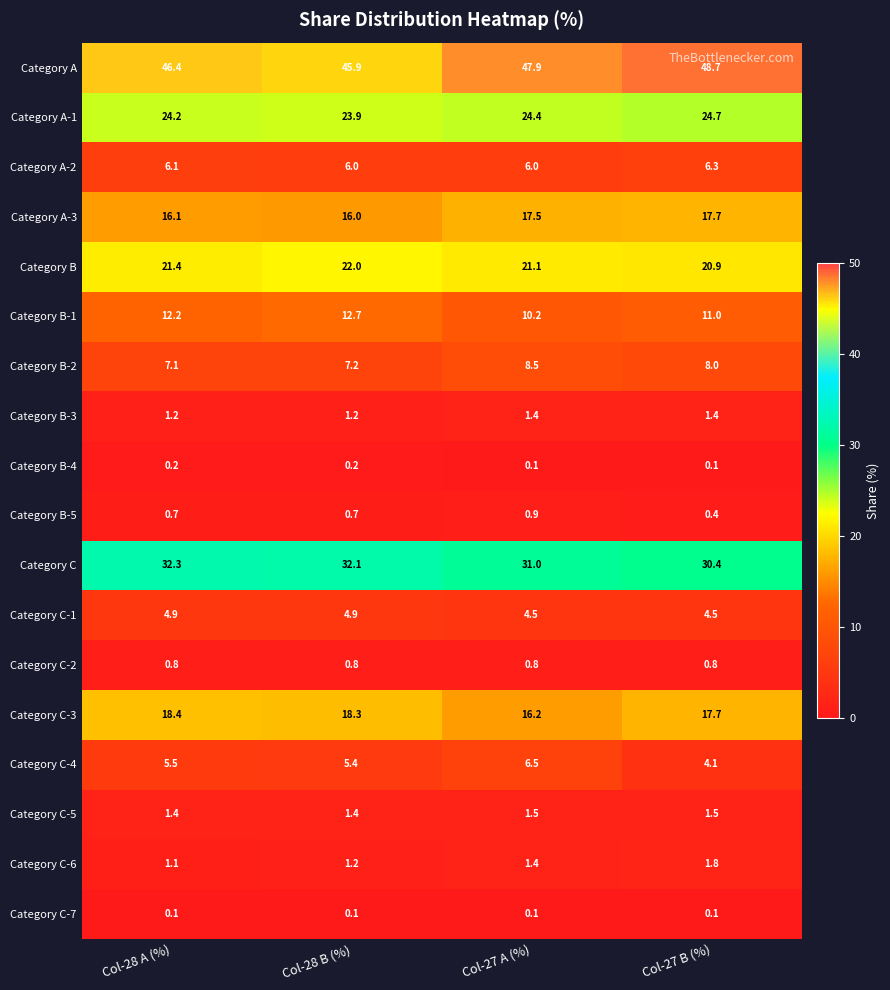

Count the Category C-6 values in the range 1 to 2.

4